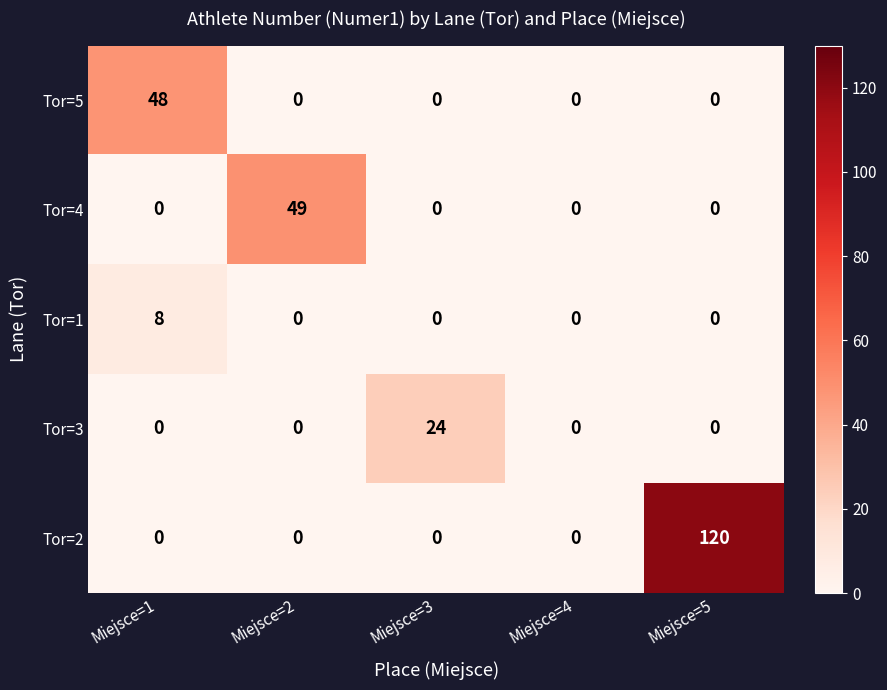

At which category is the sum across all series the highest?

Miejsce=5